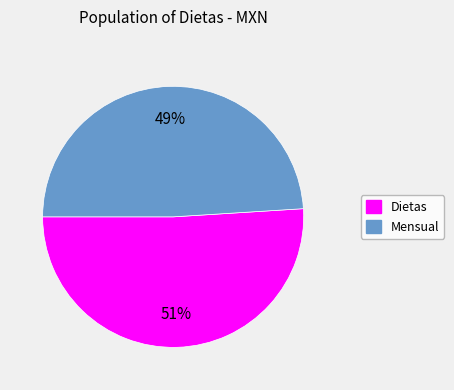

Which category has the biggest portion of the pie?

Dietas